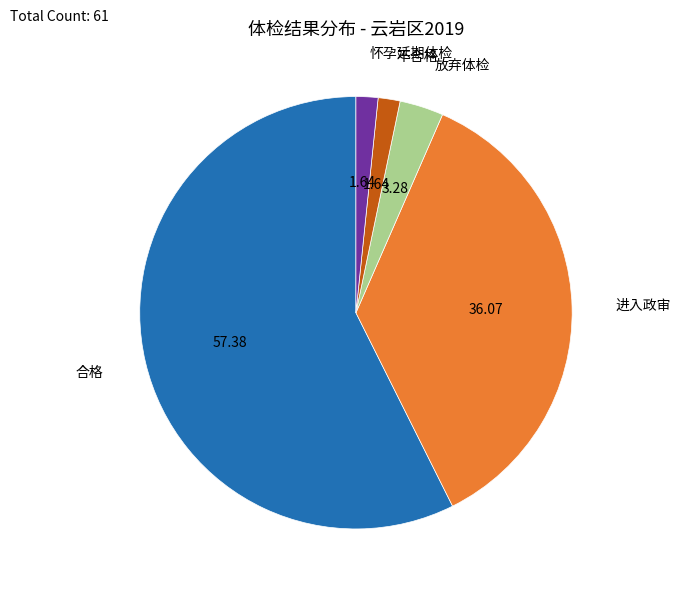

Is it true that 怀孕延期体检 is 2% of the pie?

True